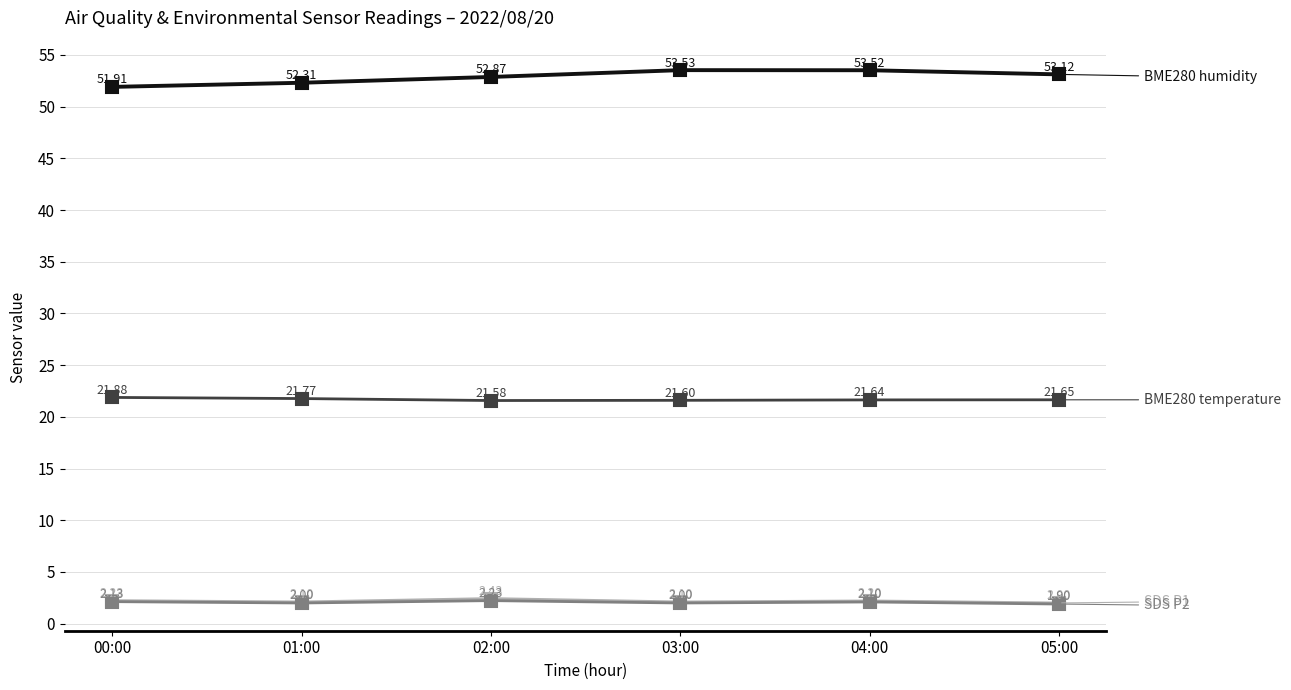

What is the total value across all series at 01:00?

78.2